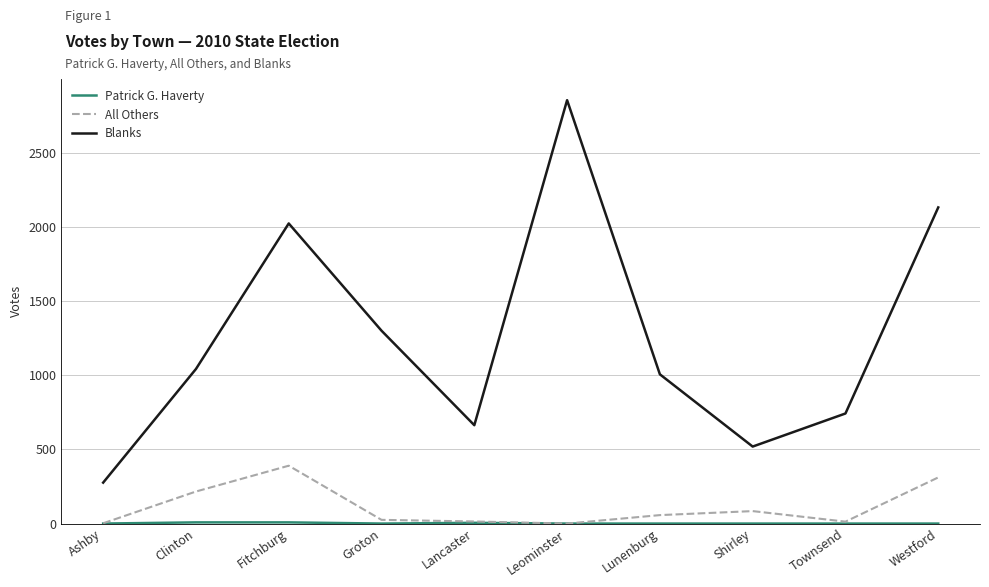

Which series has the largest total across all categories?

Blanks